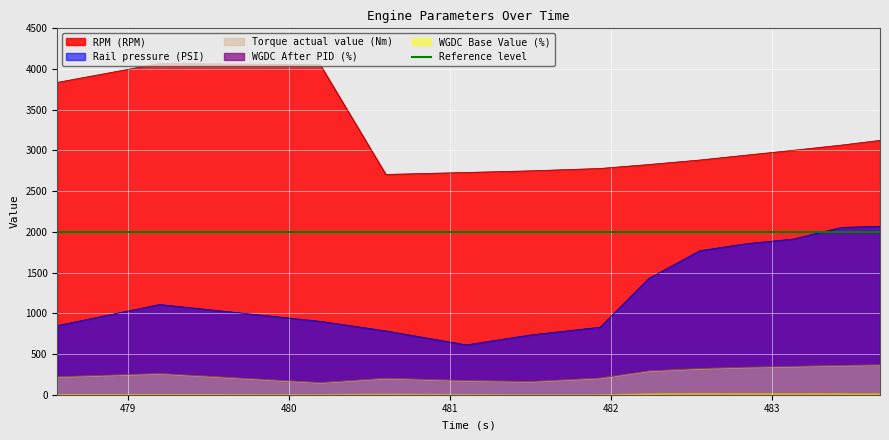

List the labels in order of Rail pressure (PSI) value, smallest first.

481.1, 481.5, 480.6, 481.931, 478.559, 480.192, 479.195, 482.235, 482.551, 482.845, 483.13, 483.429, 483.67